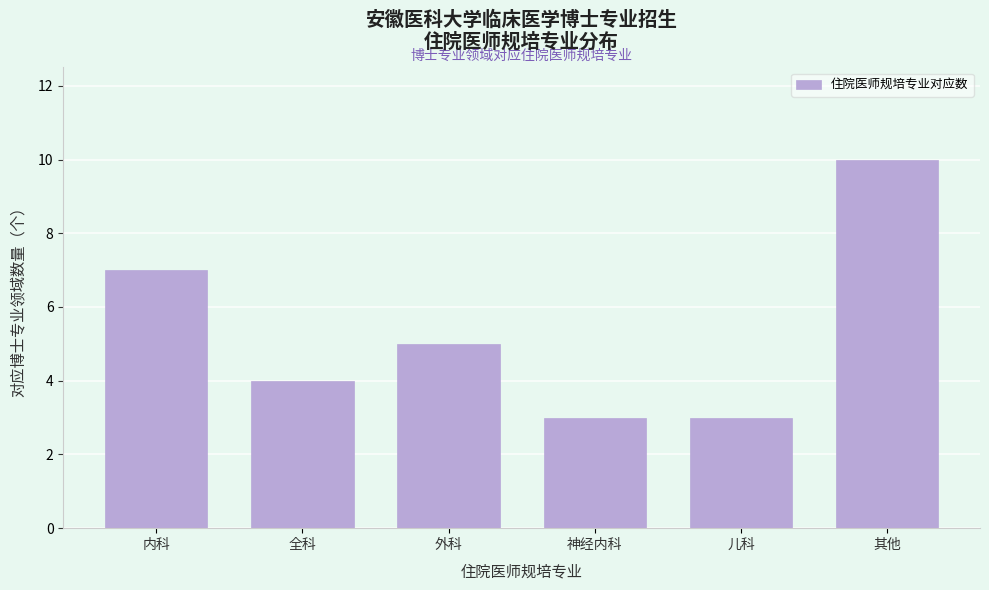

Reading right to left, extract all data points from this chart.

其他=10	儿科=3	神经内科=3	外科=5	全科=4	内科=7